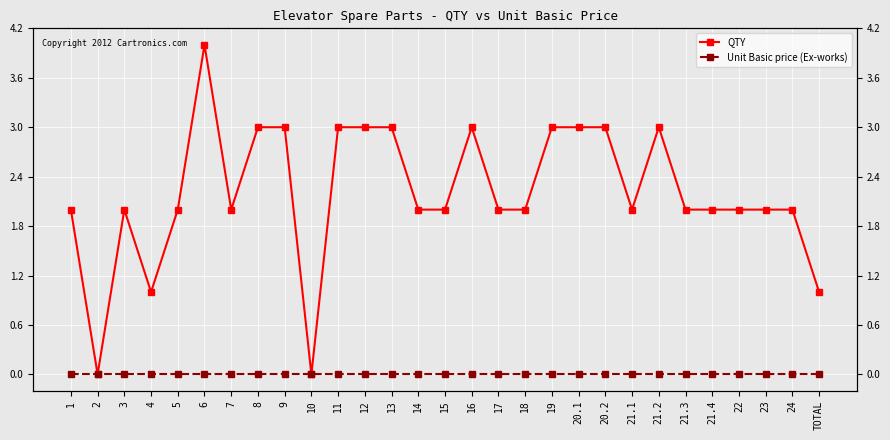

Between 12 and 14, which is larger?

12